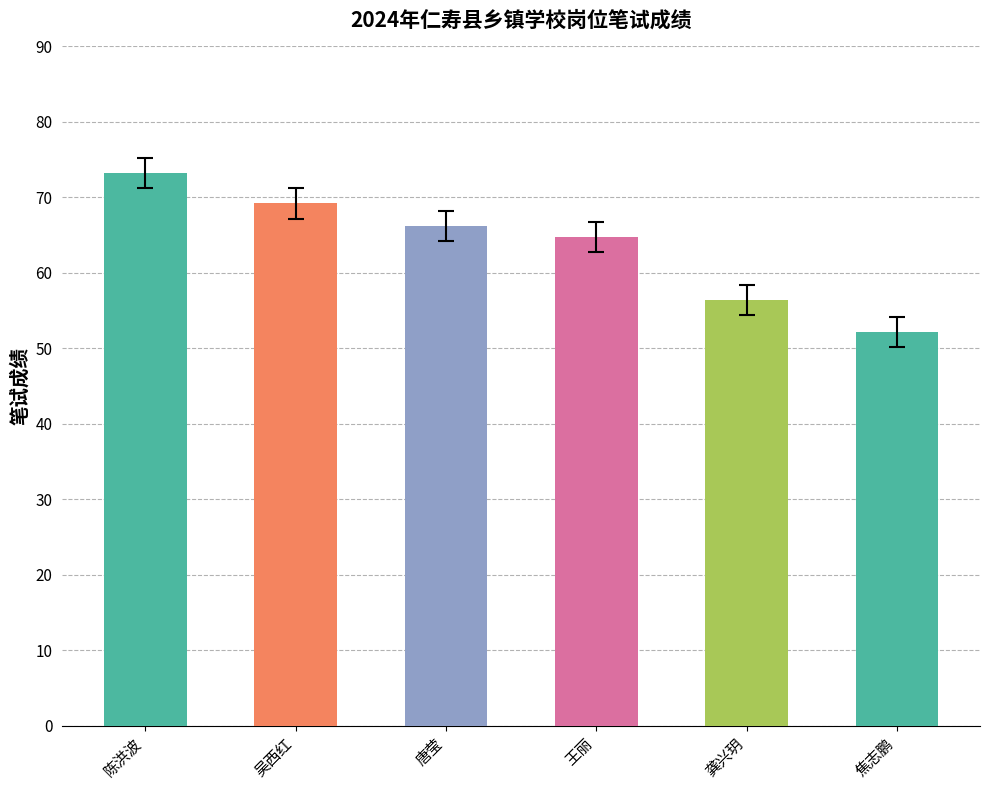

What is the greatest value displayed?

73.2